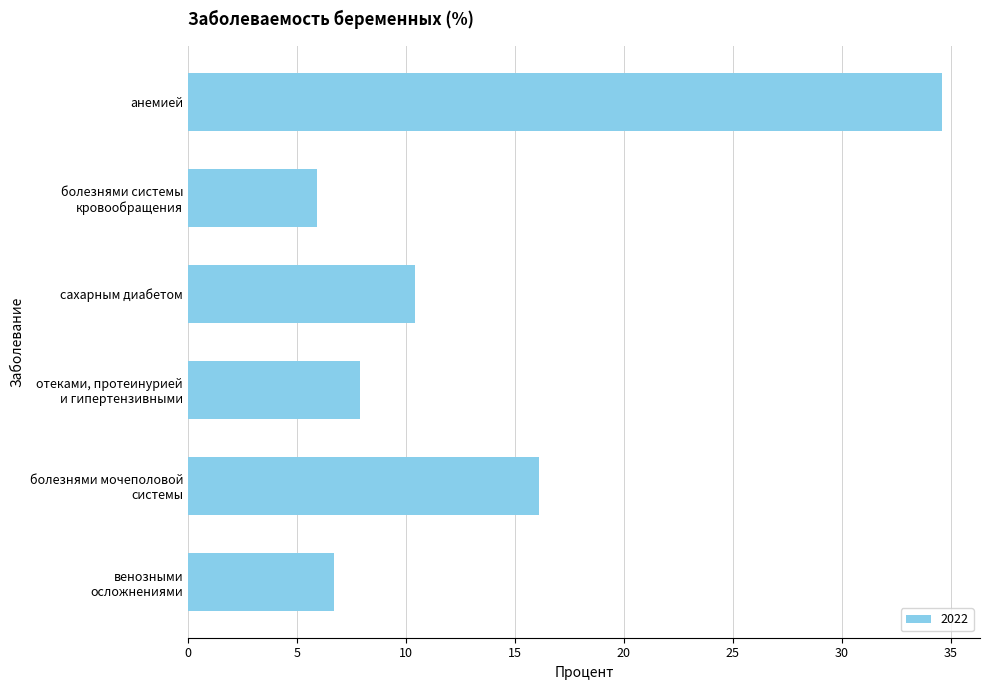

What is the label of the 1st bar from the top?

анемией